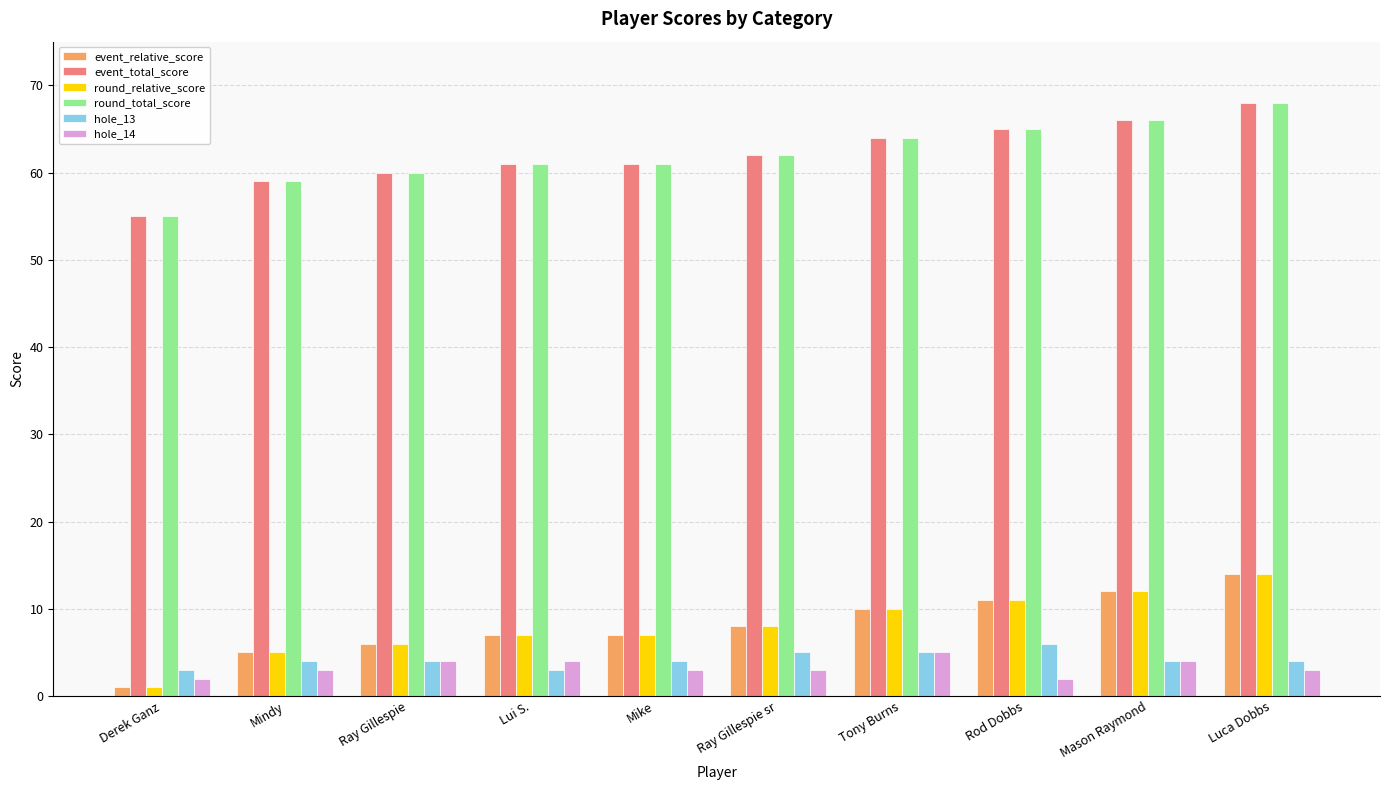

How many bars are there in each group?

6